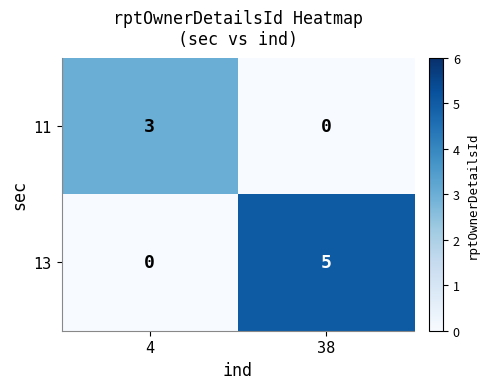

Is it true that 11 equals 1 at 38?

False